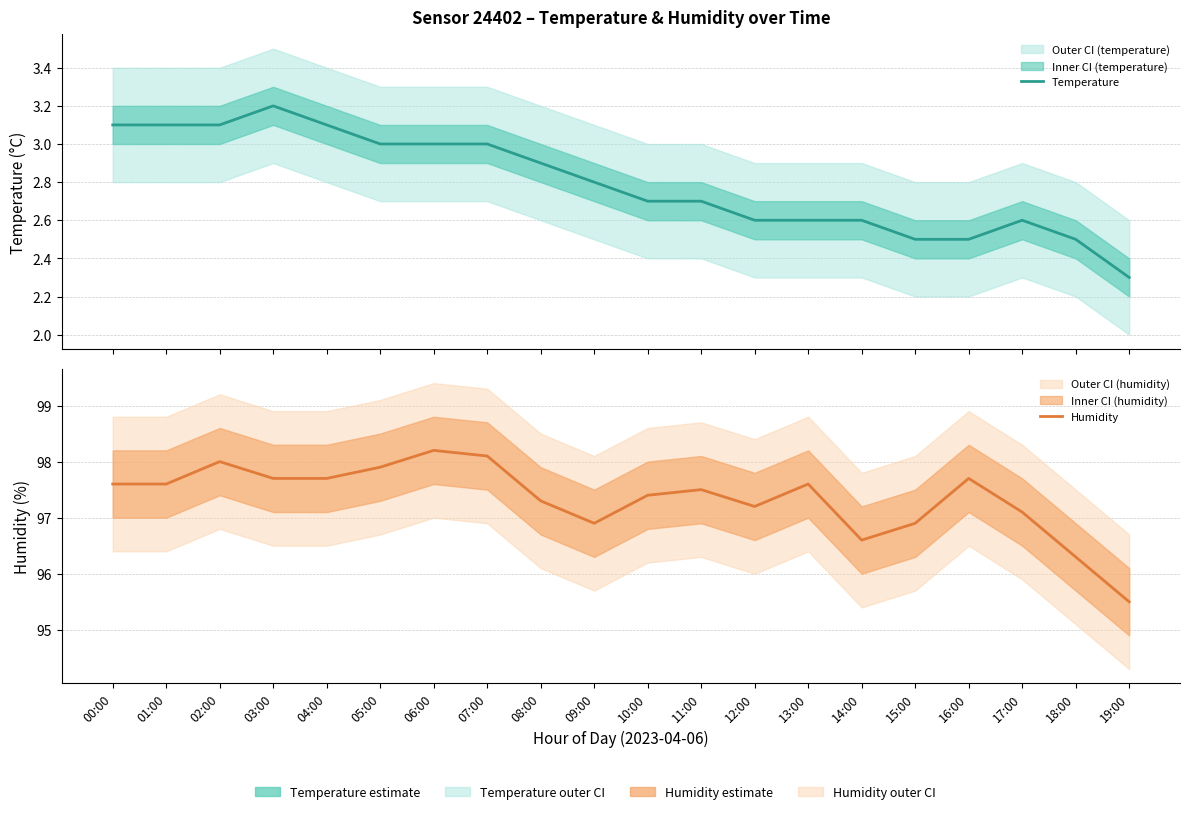

Rank the series by their maximum value, from lowest to highest.

Temperature, Humidity